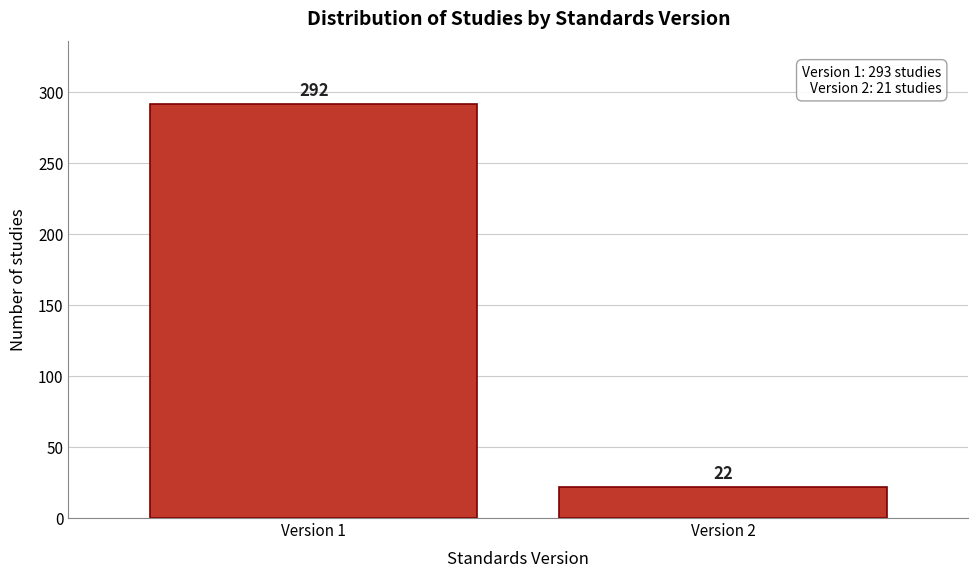

Reading left to right, transcribe all the data shown in this chart.

Version 1=292	Version 2=22